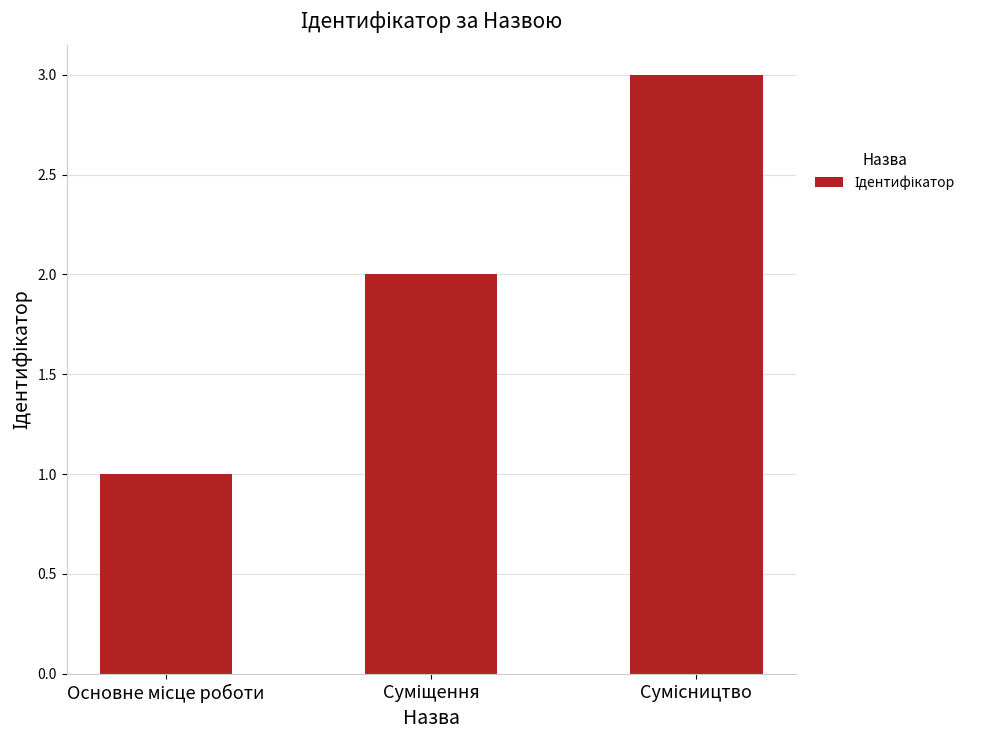

What is the sum of all values?

6